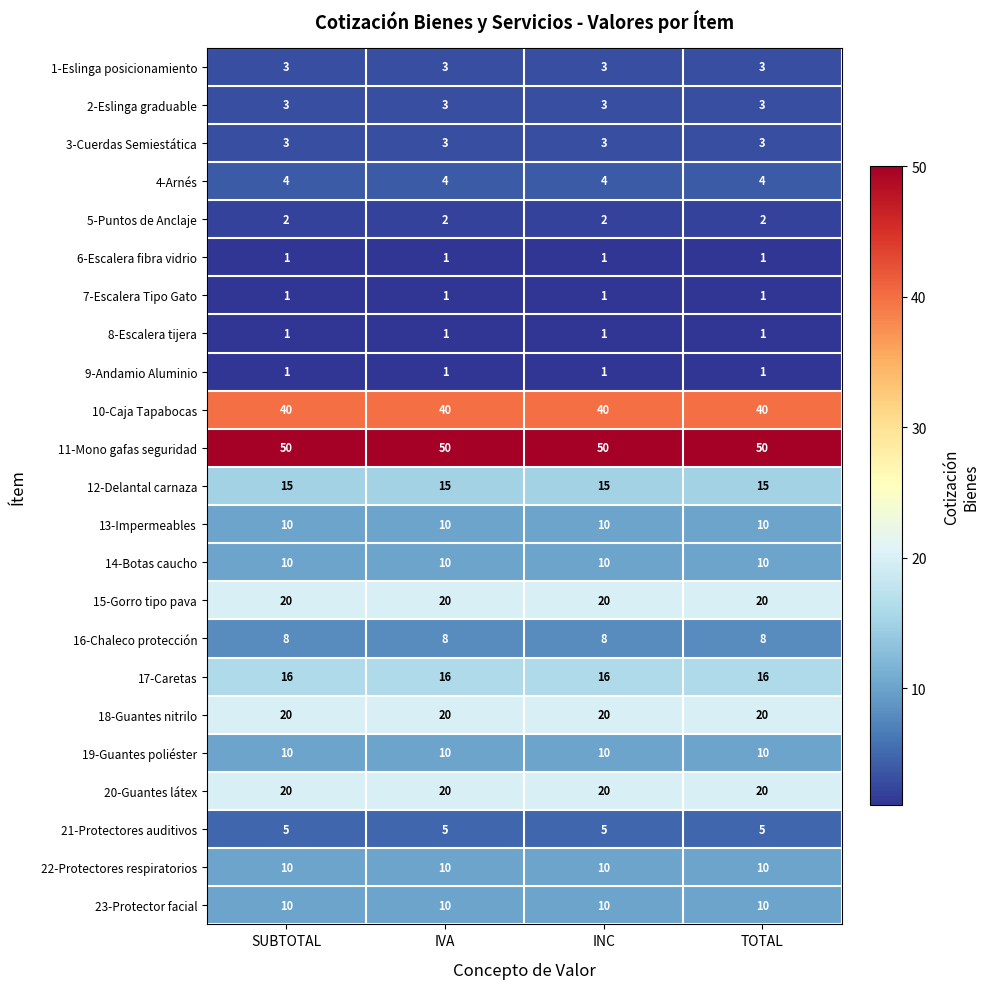

What is the spread (max minus min) of values at SUBTOTAL?

49